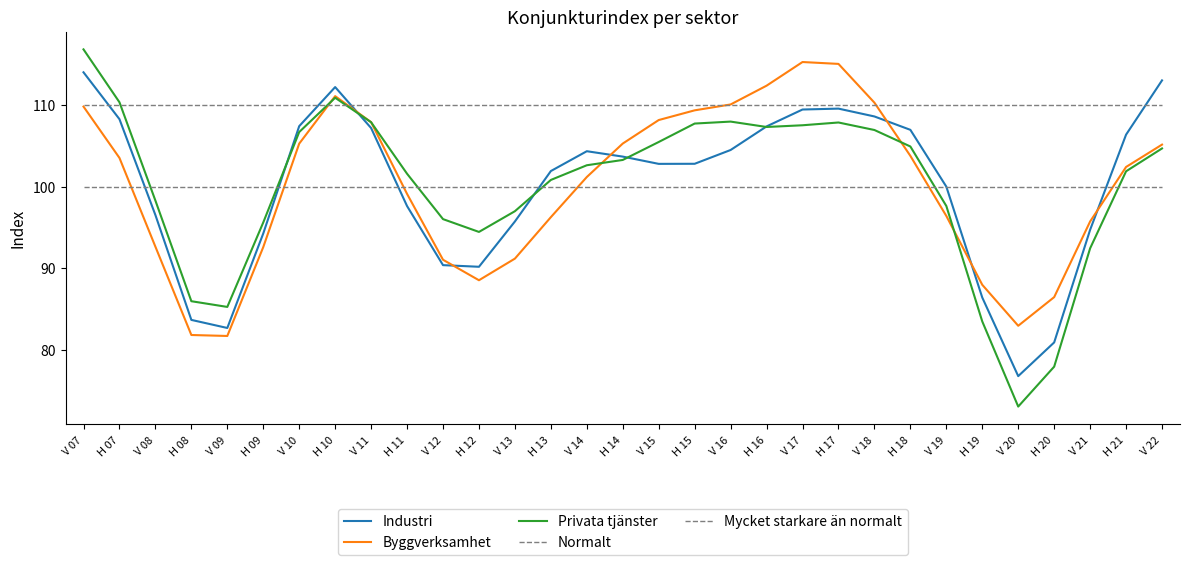

Does the chart display data point markers on the line(s)?

No